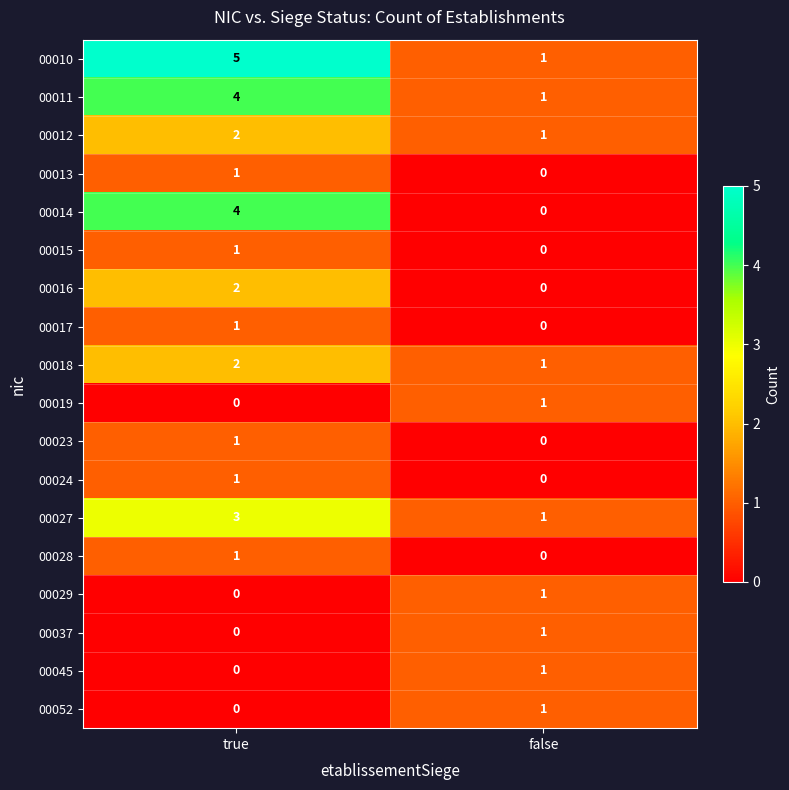

What is the greatest value displayed?

5